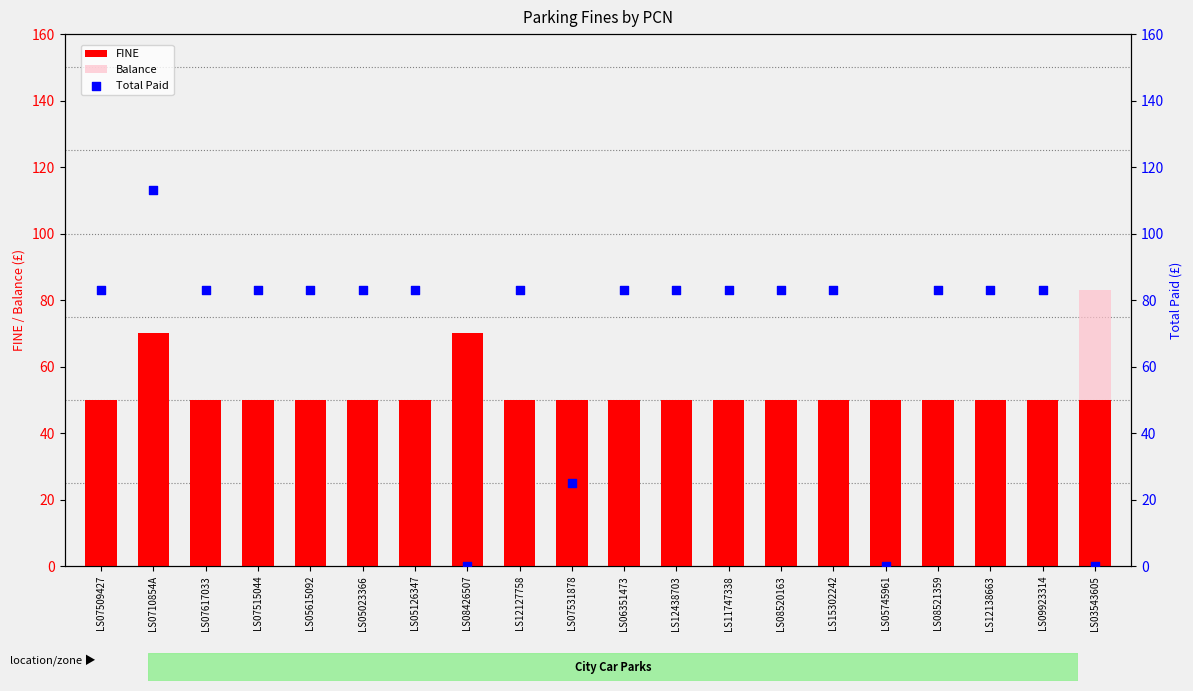

What are all the series names shown in the legend?

FINE, Balance, Total Paid